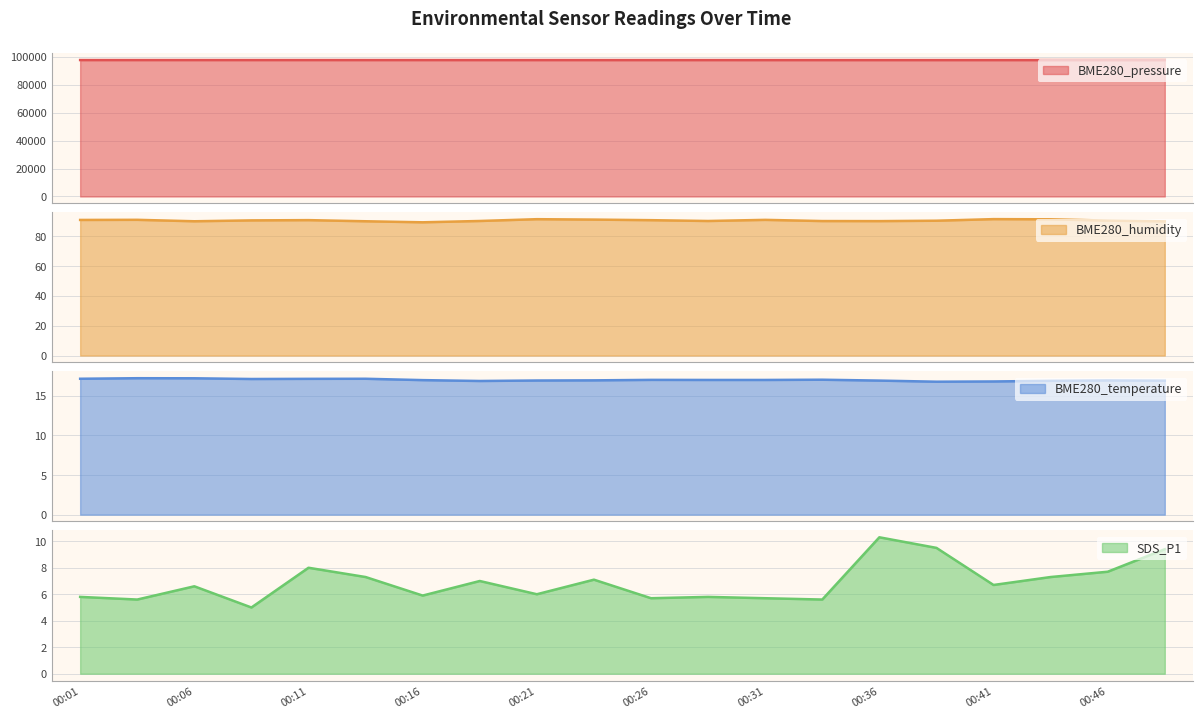

What is the spread (max minus min) of values at 00:11?

97653.0